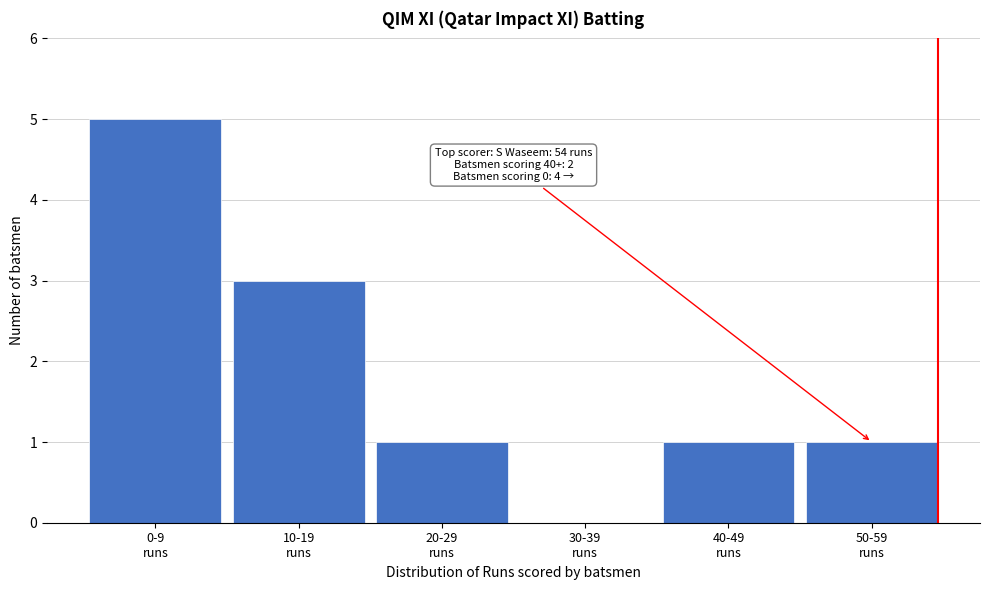

What is the sum of all values?

11